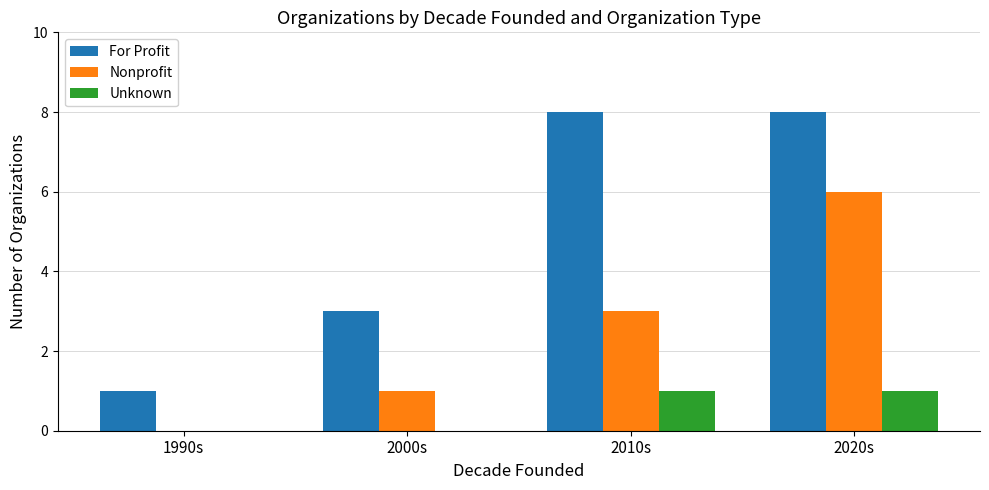

Reading right to left, list all the values displayed in this chart.

For Profit: 2020s=8	2010s=8	2000s=3	1990s=1
Nonprofit: 2020s=6	2010s=3	2000s=1	1990s=0
Unknown: 2020s=1	2010s=1	2000s=0	1990s=0